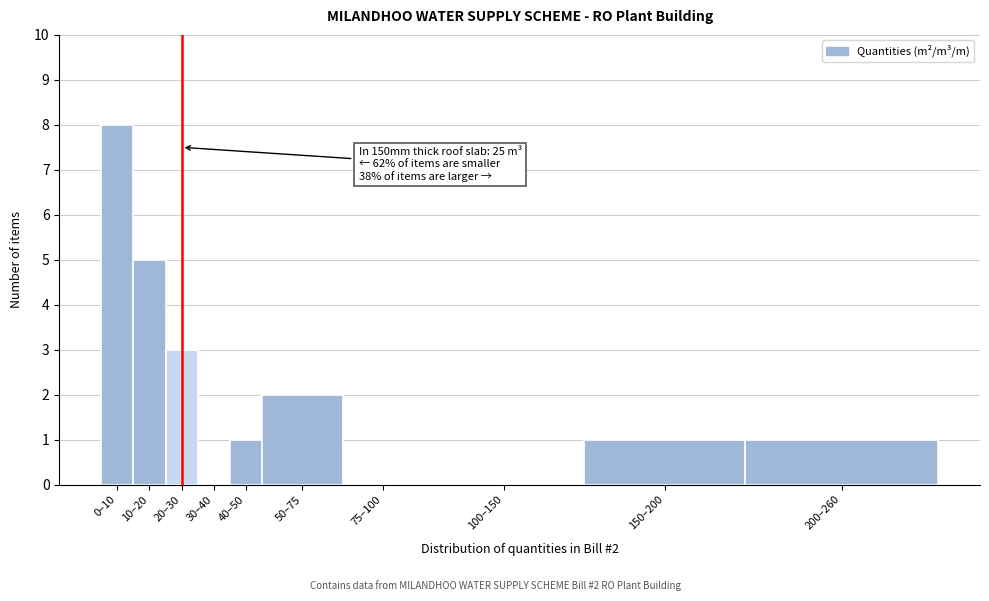

Reading right to left, extract all data points from this chart.

200–260=1	150–200=1	100–150=0	75–100=0	50–75=2	40–50=1	30–40=0	20–30=3	10–20=5	0–10=8